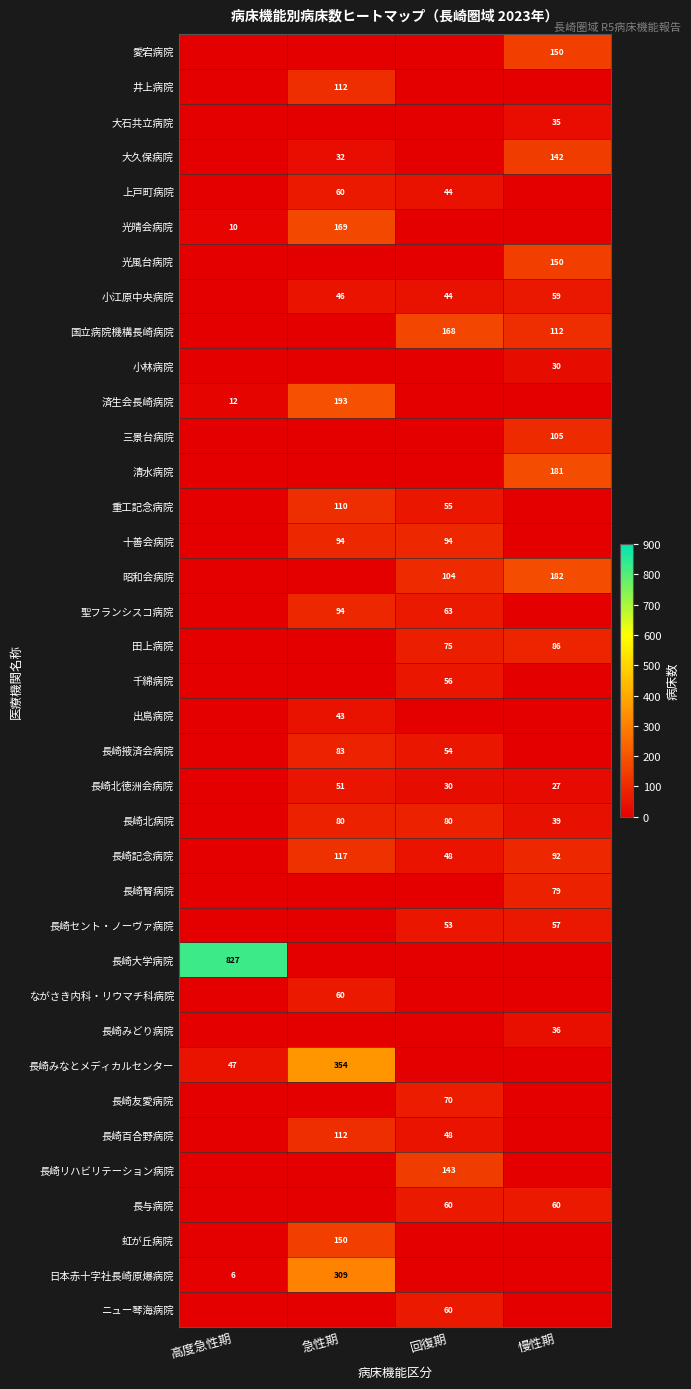

How many series are shown in this chart?

37